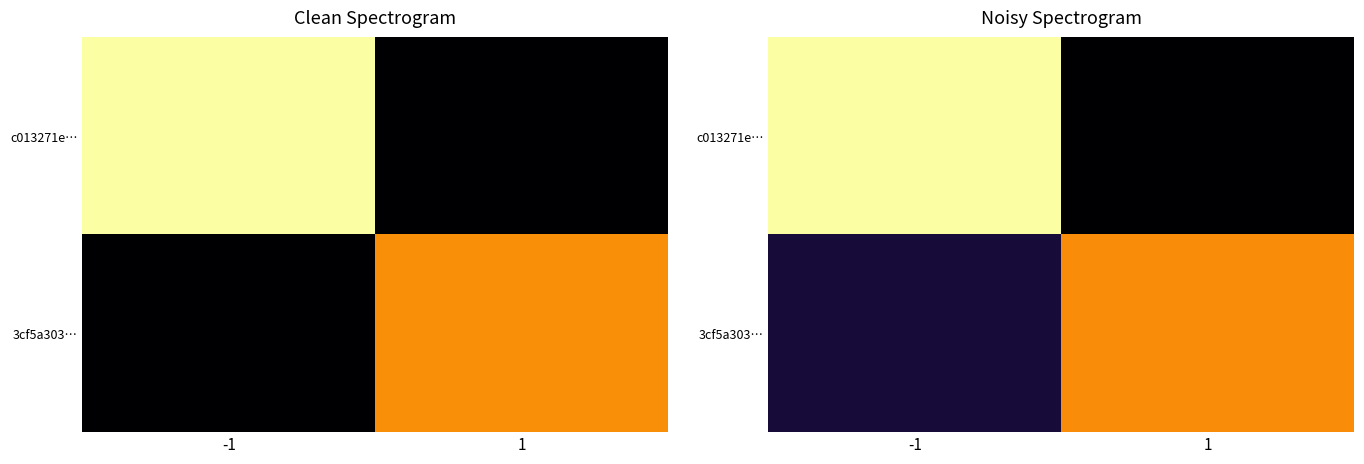

Which has a higher value, 1 or -1?

-1